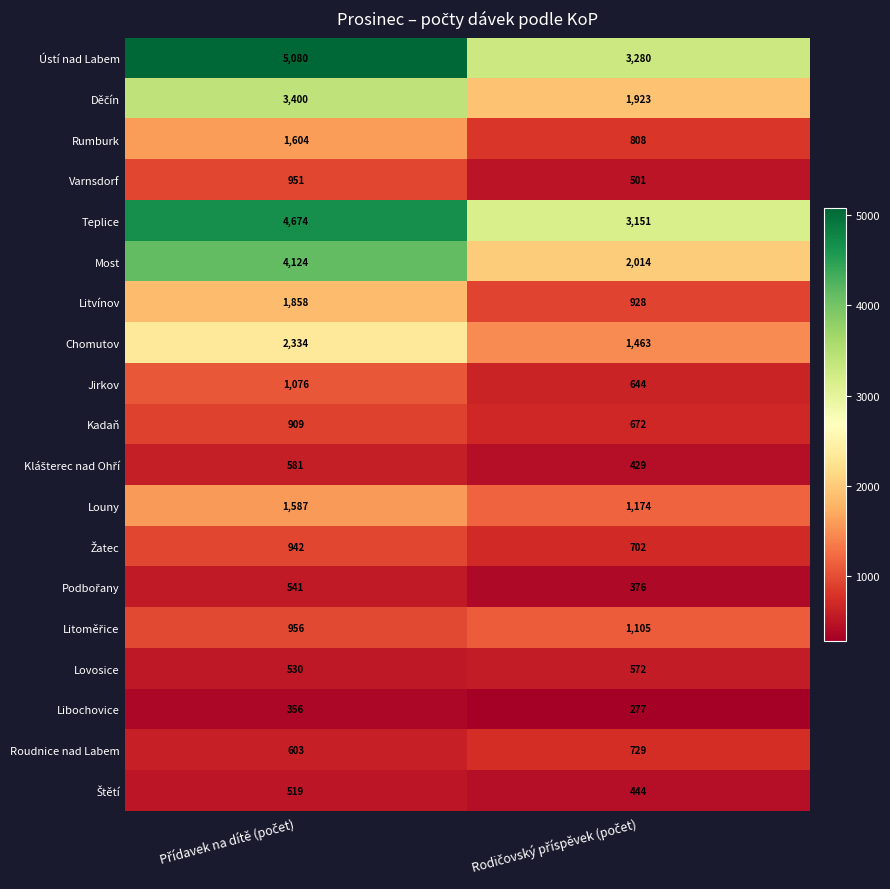

Which series has the largest total across all categories?

Ústí nad Labem